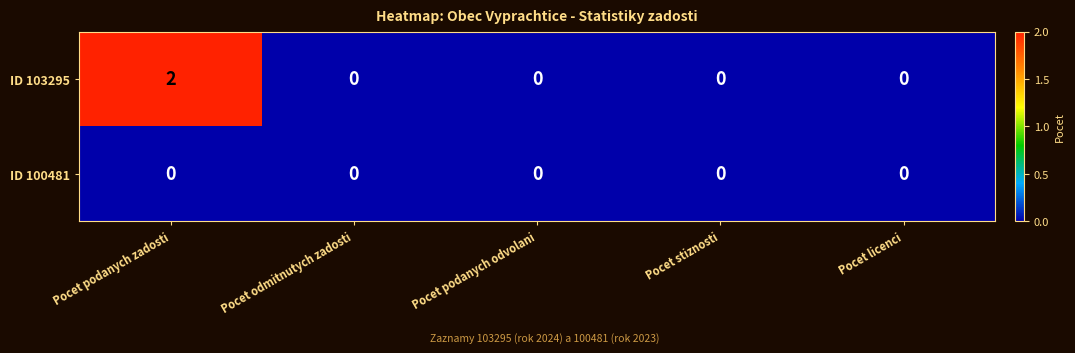

Which series changed the most between Pocet podanych zadosti and Pocet odmitnutych zadosti?

ID 103295